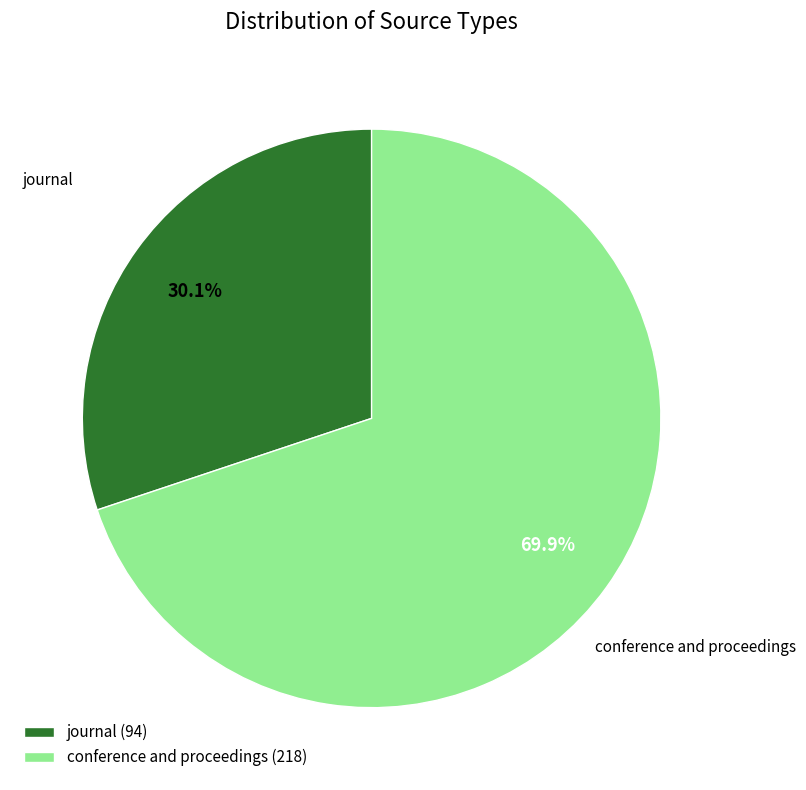

What is the total percentage of conference and proceedings and journal?

100.0%